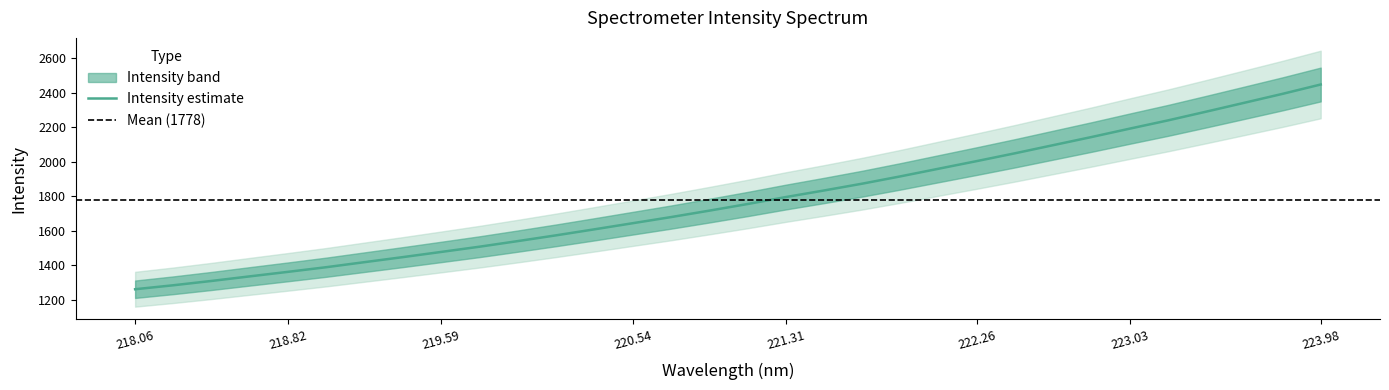

At which label does Intensity estimate reach its peak?

223.98